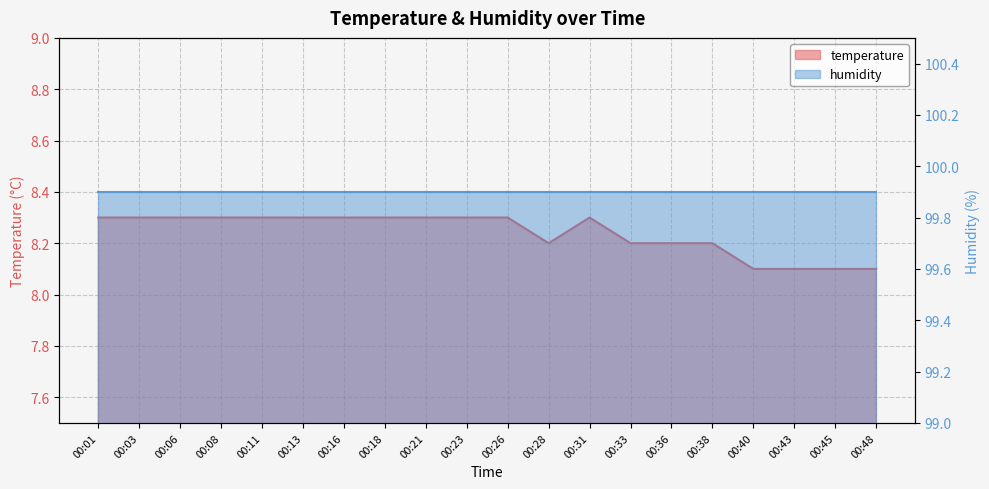

The value at 00:11 is 8.3. True or false?

True